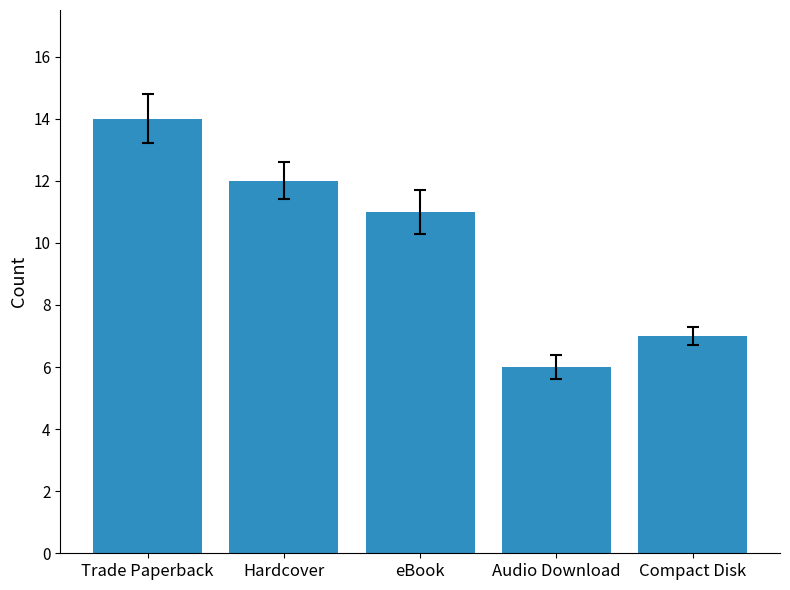

What position from the right is Hardcover?

4